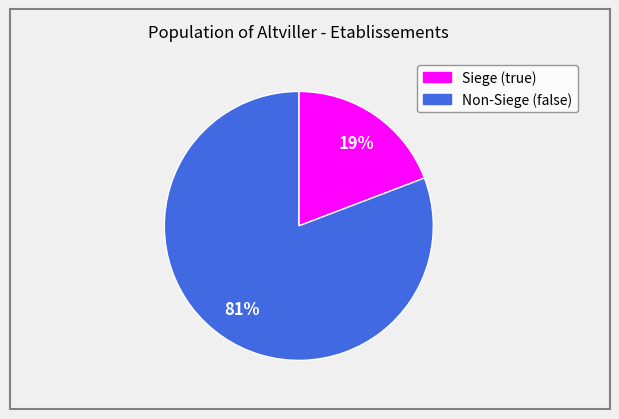

To the nearest percent, what is the average slice percentage?

50%